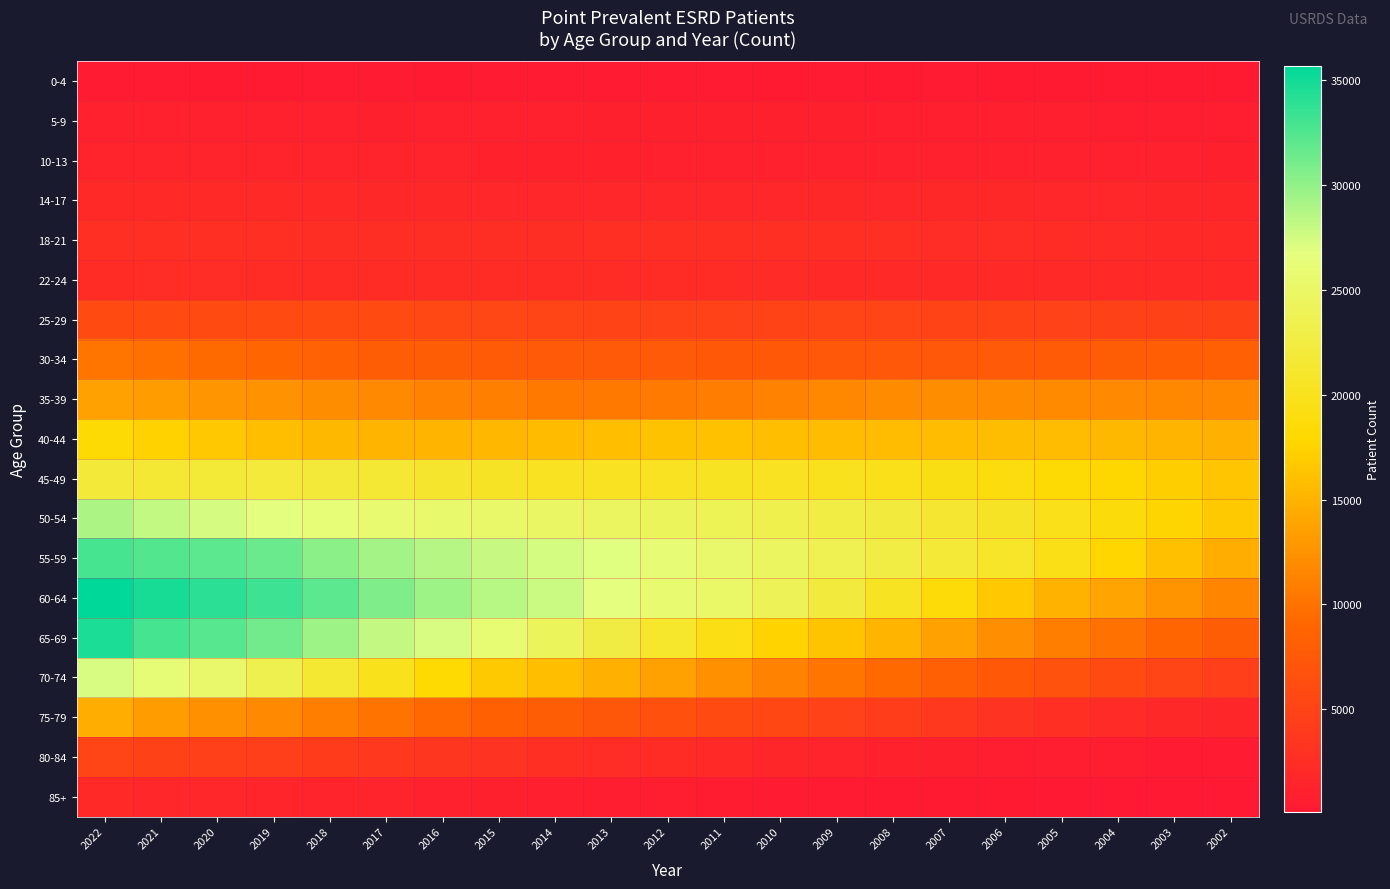

Reading left to right, list all the values displayed in this chart.

0-4: 2022=315	2021=312	2020=291	2019=288	2018=296	2017=308	2016=291	2015=298	2014=297	2013=323	2012=314	2011=298	2010=295	2009=308	2008=286	2007=312	2006=289	2005=290	2004=283	2003=259	2002=271
5-9: 2022=1020	2021=1054	2020=1053	2019=1010	2018=998	2017=974	2016=1002	2015=995	2014=1002	2013=985	2012=942	2011=914	2010=928	2009=881	2008=842	2007=825	2006=822	2005=806	2004=774	2003=753	2002=705
10-13: 2022=1266	2021=1286	2020=1285	2019=1337	2018=1312	2017=1265	2016=1219	2015=1190	2014=1185	2013=1142	2012=1128	2011=1118	2010=1090	2009=1116	2008=1092	2007=1061	2006=1044	2005=1056	2004=992	2003=1013	2002=985
14-17: 2022=2106	2021=2054	2020=1937	2019=1901	2018=1912	2017=1882	2016=1827	2015=1825	2014=1786	2013=1812	2012=1776	2011=1793	2010=1783	2009=1851	2008=1801	2007=1866	2006=1877	2005=1785	2004=1710	2003=1658	2002=1584
18-21: 2022=2737	2021=2683	2020=2648	2019=2694	2018=2581	2017=2567	2016=2543	2015=2551	2014=2548	2013=2593	2012=2653	2011=2721	2010=2728	2009=2664	2008=2612	2007=2454	2006=2408	2005=2256	2004=2232	2003=2158	2002=2112
22-24: 2022=2349	2021=2418	2020=2385	2019=2310	2018=2267	2017=2273	2016=2373	2015=2312	2014=2352	2013=2266	2012=2350	2011=2260	2010=2185	2009=2141	2008=2086	2007=2137	2006=2117	2005=2113	2004=2070	2003=2011	2002=1919
25-29: 2022=5885	2021=5839	2020=5791	2019=5867	2018=5797	2017=5749	2016=5524	2015=5334	2014=5077	2013=5021	2012=4932	2011=4908	2010=5011	2009=5047	2008=5090	2007=4998	2006=4962	2005=4914	2004=4799	2003=4714	2002=4721
30-34: 2022=10225	2021=9807	2020=9341	2019=8954	2018=8492	2017=8077	2016=7988	2015=7860	2014=7662	2013=7661	2012=7627	2011=7558	2010=7537	2009=7408	2008=7414	2007=7487	2006=7604	2005=7803	2004=8075	2003=8163	2002=8329
35-39: 2022=13617	2021=13243	2020=12736	2019=12454	2018=12080	2017=11726	2016=11271	2015=10997	2014=10529	2013=10511	2012=10630	2011=10804	2010=11184	2009=11640	2008=11882	2007=12089	2006=12030	2005=11811	2004=11734	2003=11677	2002=11643
40-44: 2022=18207	2021=17379	2020=16615	2019=15911	2018=15410	2017=15155	2016=15171	2015=15288	2014=15602	2013=15845	2012=16166	2011=16126	2010=15895	2009=15712	2008=15680	2007=15731	2006=15750	2005=15671	2004=15437	2003=15090	2002=14769
45-49: 2022=21870	2021=21545	2020=21761	2019=22036	2018=21821	2017=21613	2016=21065	2015=20485	2014=20203	2013=20201	2012=20196	2011=20308	2010=20255	2009=19977	2008=19627	2007=19286	2006=18808	2005=18228	2004=17799	2003=17106	2002=16393
50-54: 2022=28984	2021=28121	2020=27412	2019=26834	2018=26192	2017=25723	2016=25455	2015=25232	2014=24912	2013=24559	2012=24258	2011=23849	2010=23274	2009=22694	2008=22121	2007=21349	2006=20537	2005=19694	2004=18637	2003=17635	2002=16691
55-59: 2022=32978	2021=32452	2020=32136	2019=31501	2018=30222	2017=29362	2016=28613	2015=27914	2014=27470	2013=26986	2012=26060	2011=25391	2010=24521	2009=23589	2008=22672	2007=21664	2006=20773	2005=19433	2004=17739	2003=16026	2002=14597
60-64: 2022=35702	2021=34730	2020=34018	2019=33310	2018=32128	2017=30750	2016=29539	2015=28575	2014=27792	2013=26771	2012=25690	2011=25037	2010=23892	2009=22096	2008=20265	2007=18562	2006=16602	2005=14991	2004=13798	2003=12604	2002=11380
65-69: 2022=34520	2021=33018	2020=32299	2019=31261	2018=29540	2017=28093	2016=27328	2015=25938	2014=24265	2013=22562	2012=20997	2011=19236	2010=17479	2009=16335	2008=15047	2007=13632	2006=12253	2005=10933	2004=9873	2003=8977	2002=8048
70-74: 2022=27328	2021=26116	2020=25282	2019=23519	2018=21476	2017=19852	2016=18091	2015=16726	2014=15878	2013=14821	2012=13639	2011=12338	2010=11183	2009=10210	2008=9279	2007=8301	2006=7533	2005=6715	2004=5924	2003=5198	2002=4595
75-79: 2022=14609	2021=13188	2020=12278	2019=11705	2018=10921	2017=10095	2016=9196	2015=8573	2014=8032	2013=7336	2012=6628	2011=5985	2010=5452	2009=4823	2008=4267	2007=3749	2006=3154	2005=2691	2004=2194	2003=1878	2002=1572
80-84: 2022=5261	2021=4798	2020=4613	2019=4509	2018=4101	2017=3736	2016=3444	2015=3163	2014=2833	2013=2517	2012=2267	2011=1902	2010=1625	2009=1335	2008=1147	2007=934	2006=778	2005=641	2004=519	2003=414	2002=337
85+: 2022=1973	2021=1819	2020=1711	2019=1546	2018=1402	2017=1290	2016=1104	2015=962	2014=812	2013=694	2012=552	2011=492	2010=402	2009=339	2008=272	2007=224	2006=182	2005=153	2004=133	2003=106	2002=87